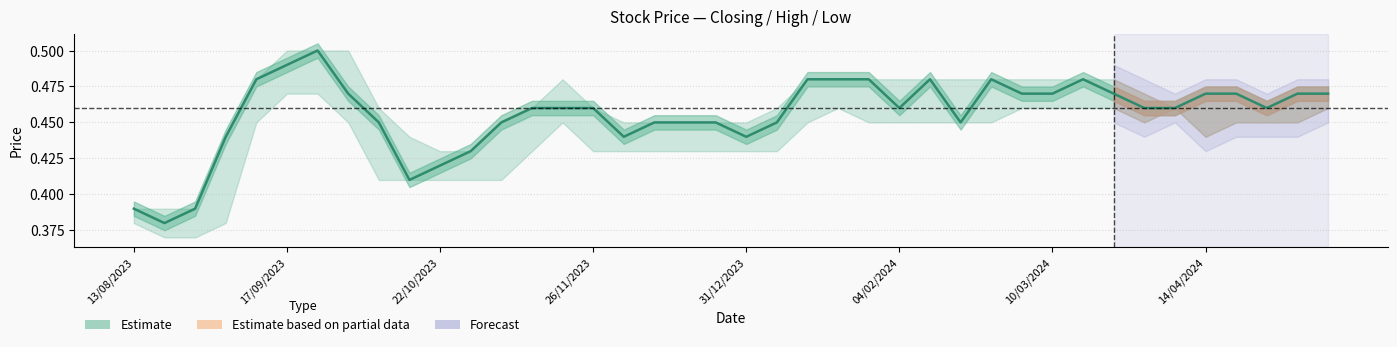

The value at 12 is 0.8. True or false?

False